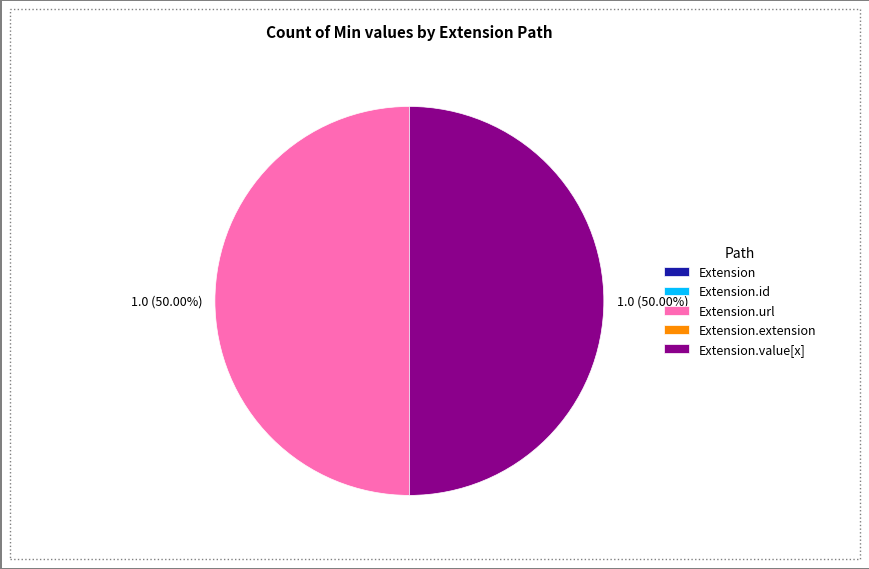

Which has a higher value, Extension or Extension.id?

Extension